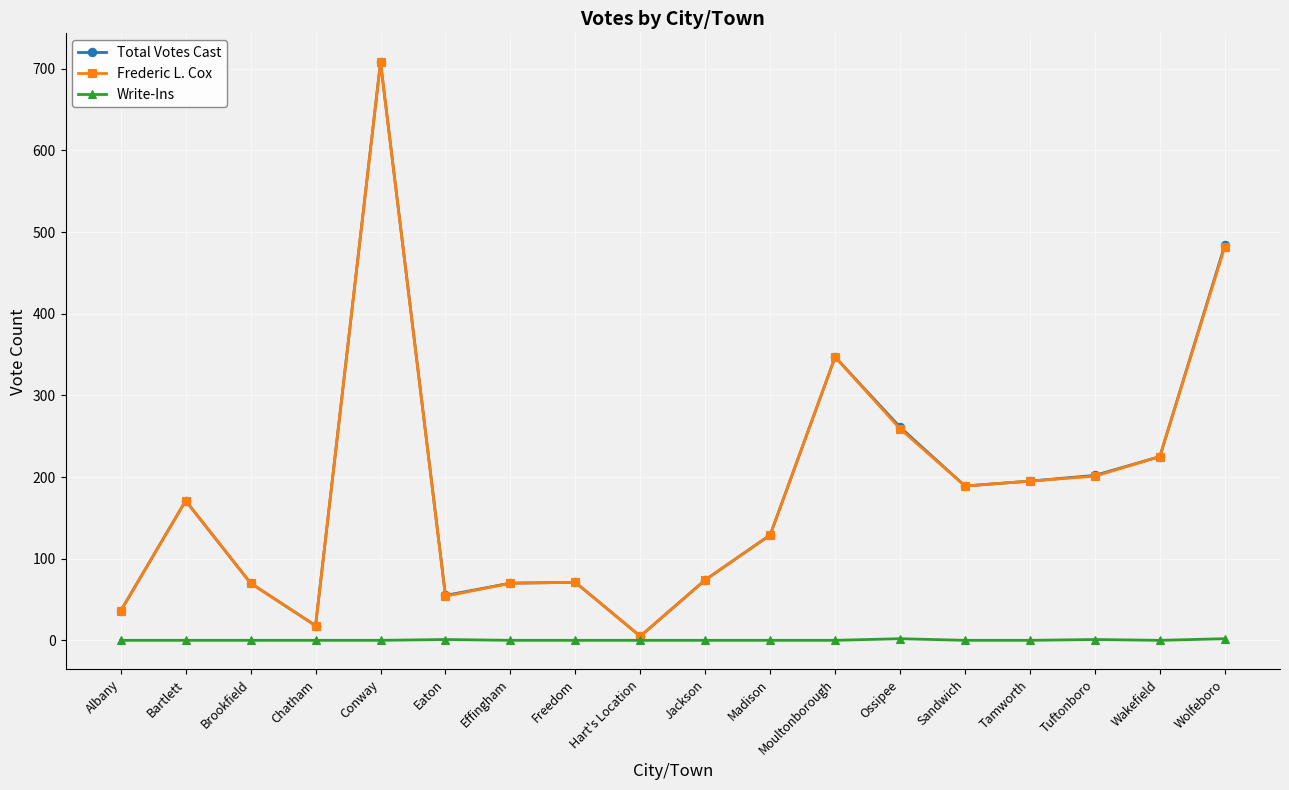

What is the total value across all series at Effingham?

140